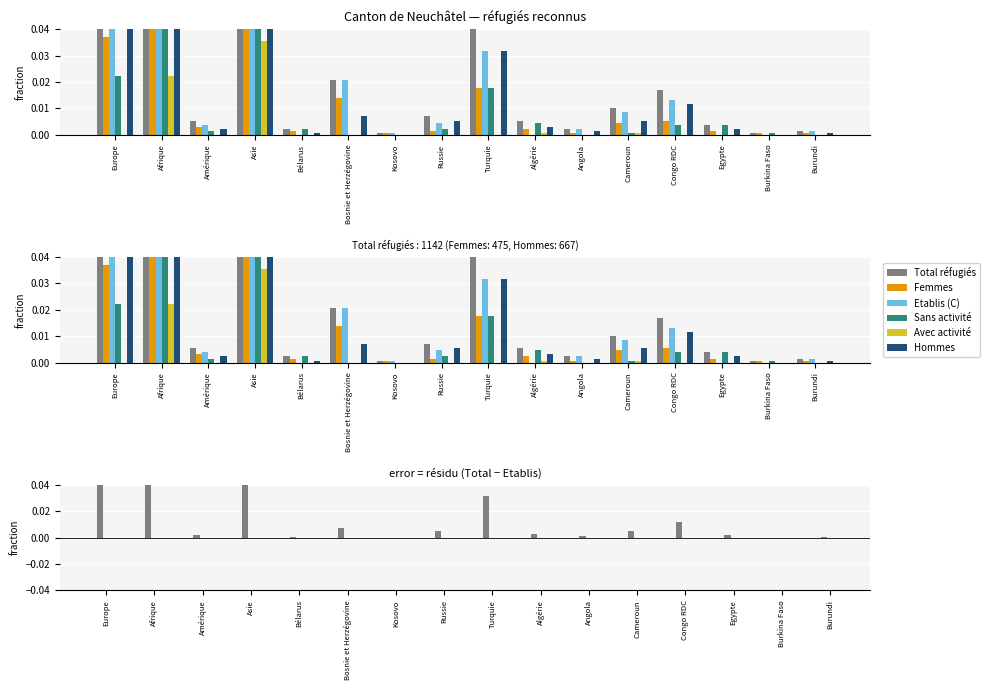

List the labels in order of Etablis (C) value, largest first.

Afrique, Asie, Europe, Turquie, Bosnie et Herzégovine, Congo RDC, Cameroun, Russie, Amérique, Angola, Burundi, Kosovo, Bélarus, Algérie, Egypte, Burkina Faso